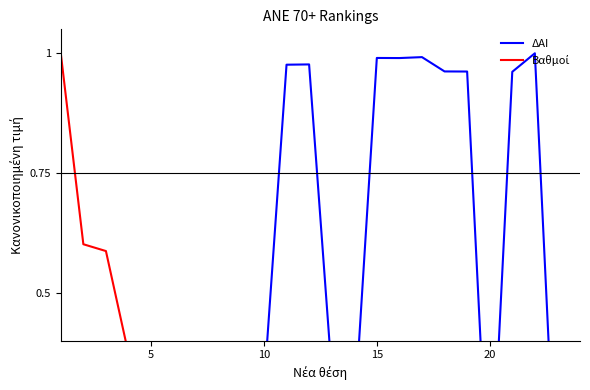

Which series has the widest spread of values?

ΔΑΙ